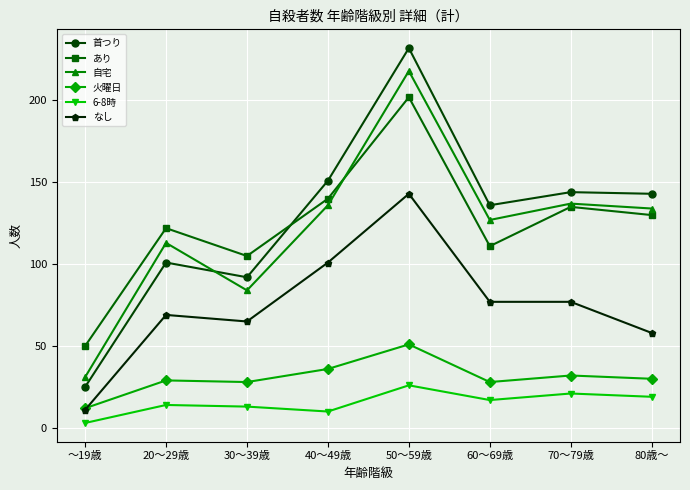

What is the minimum value shown in the chart?

3